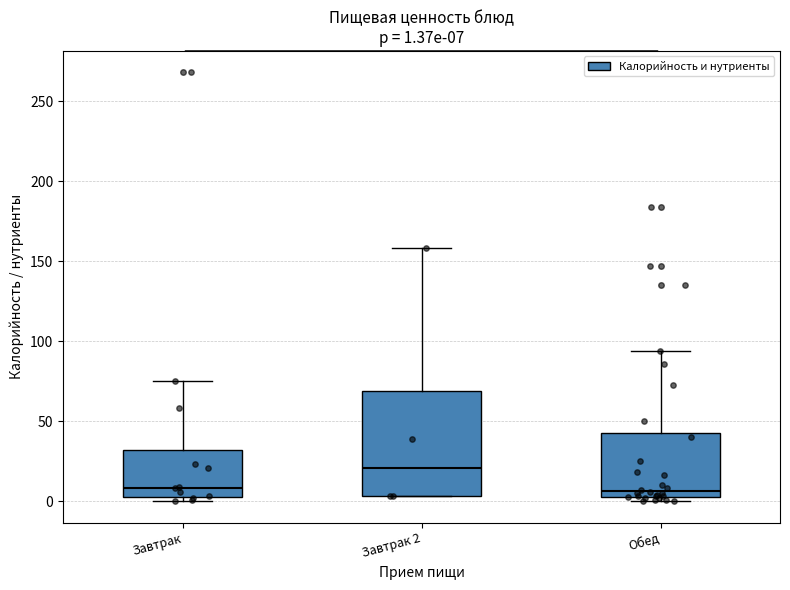

Which box's median line is the highest?

Завтрак 2